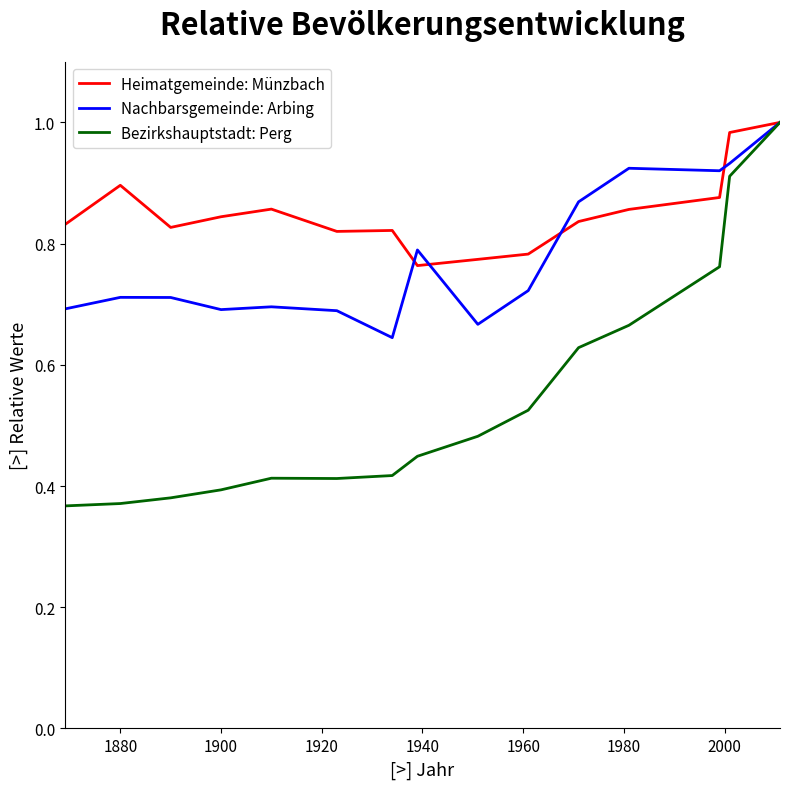

Rank the series by their average value, from highest to lowest.

Heimatgemeinde: Münzbach, Nachbarsgemeinde: Arbing, Bezirkshauptstadt: Perg